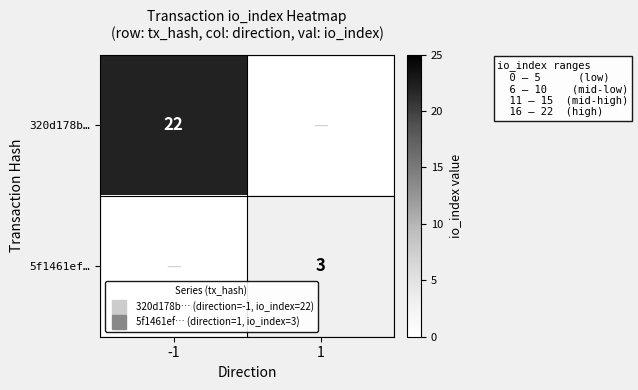

Where is 320d178b… nearest to the value 22?

-1